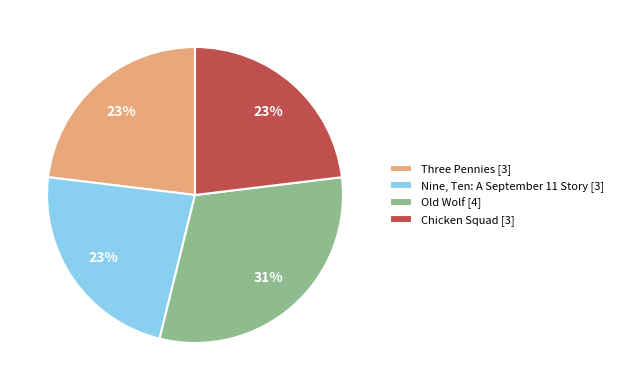

The Three Pennies slice represents 23% of the pie. True or false?

True